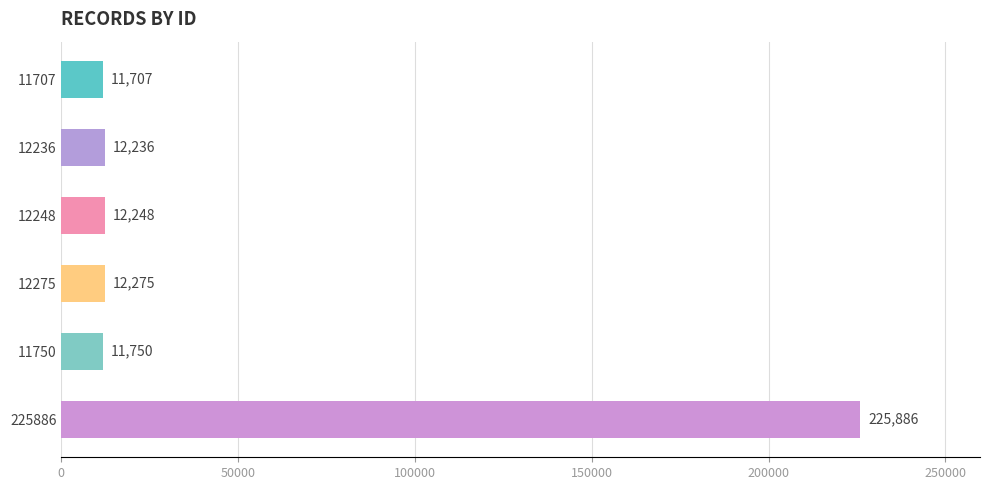

The value at 12248 is 4162. True or false?

False